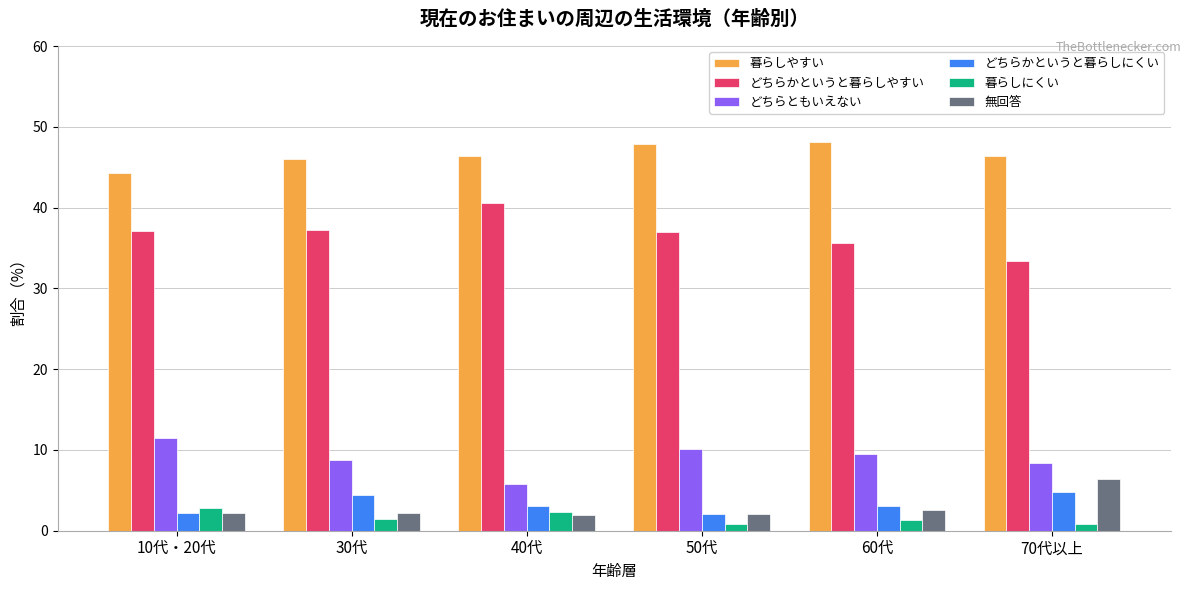

Where does the どちらともいえない series first go above 9?

10代・20代